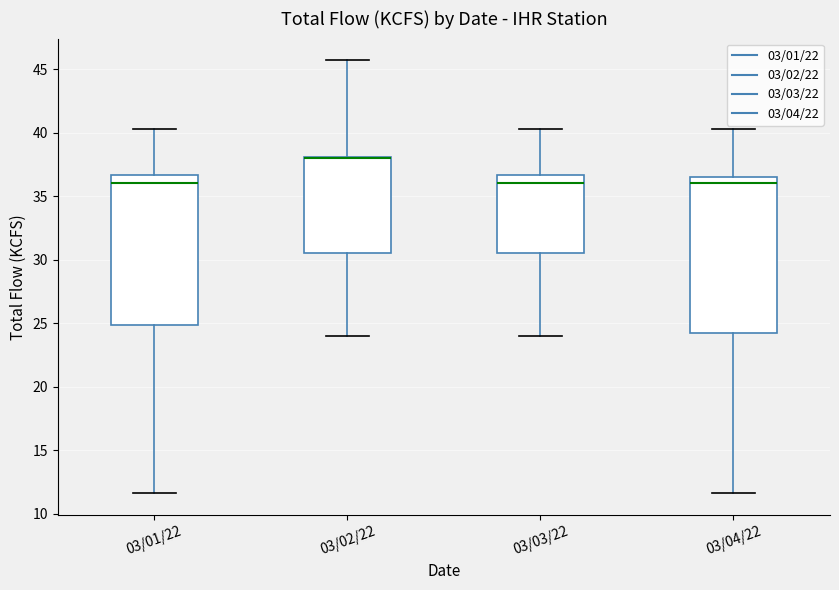

Reading left to right, read every box against the y-axis: the position of its median line, the range the box covers, and the ends of its whiskers. The values are not printed on the chart, so give them approximately, as read against the axis.

03/01/22: median 36.0, box 25.0 to 36.5, whiskers 11.5 to 40.5
03/02/22: median 38.0 (drawn on the box's upper edge), box 30.5 to 38.0, whiskers 24.0 to 45.5
03/03/22: median 36.0, box 30.5 to 36.5, whiskers 24.0 to 40.5
03/04/22: median 36.0, box 24.0 to 36.5, whiskers 11.5 to 40.5